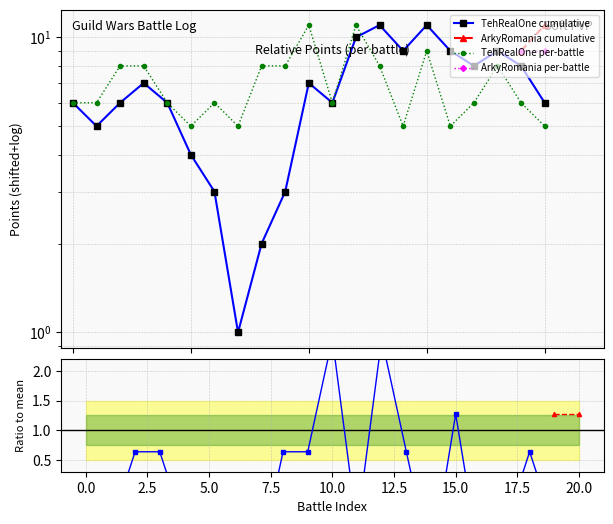

The value at 7.5 is 4. True or false?

False